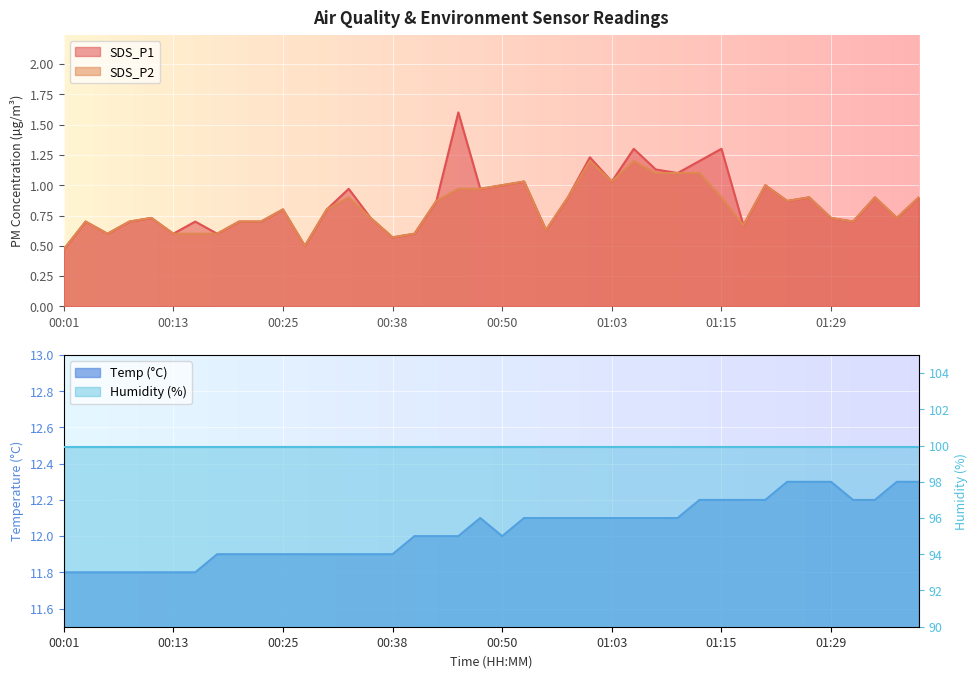

The SDS_P2 series shows 0.3 at 01:15. True or false?

False